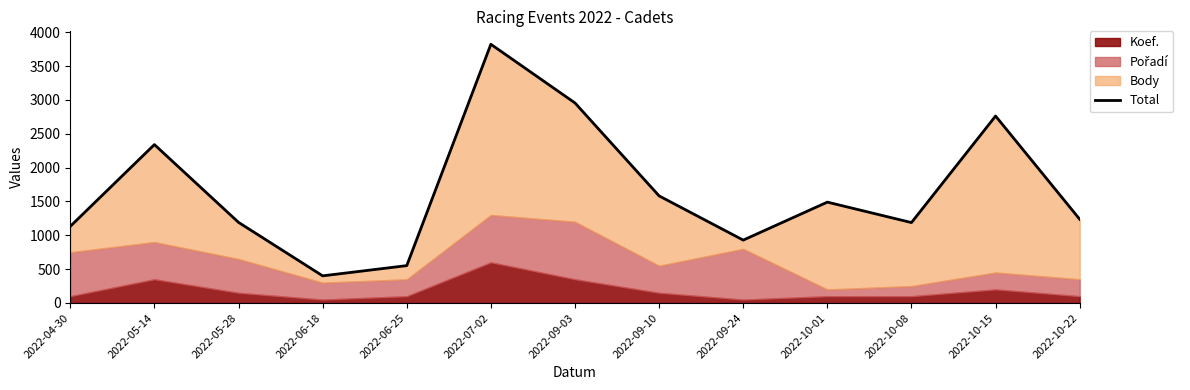

Between 2022-09-10 and 2022-07-02, which is larger?

2022-07-02